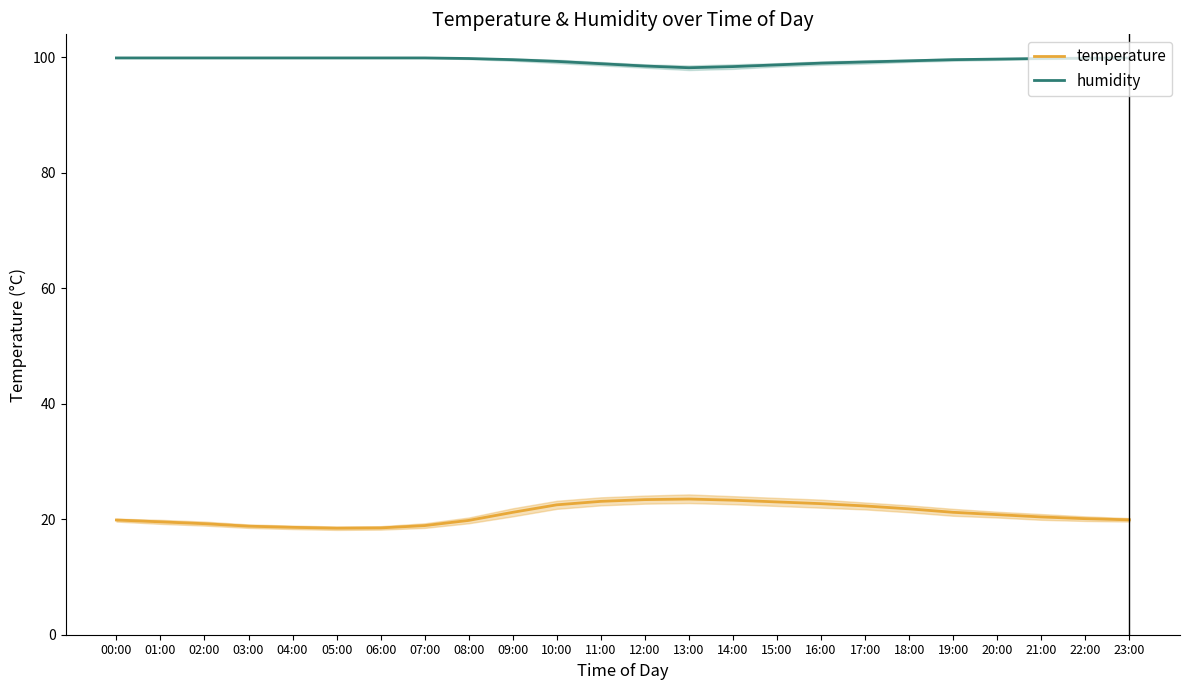

Which series has the largest total across all categories?

humidity